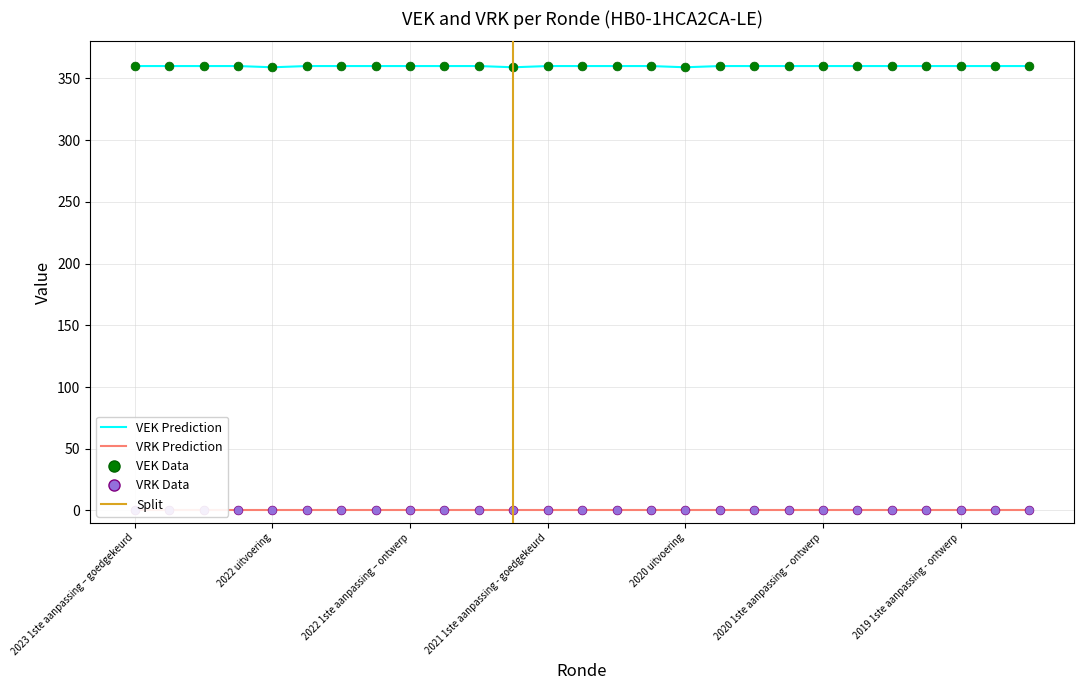

What is the ratio of the value at 2020 uitvoering to the value at 2022 uitvoering?

1.0